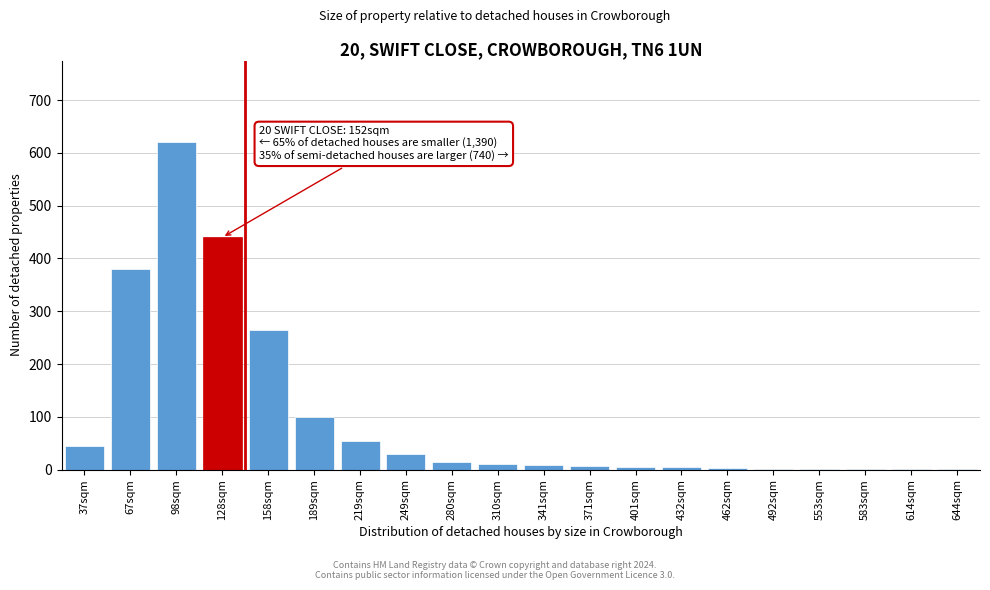

What is the sum of all values?

1993